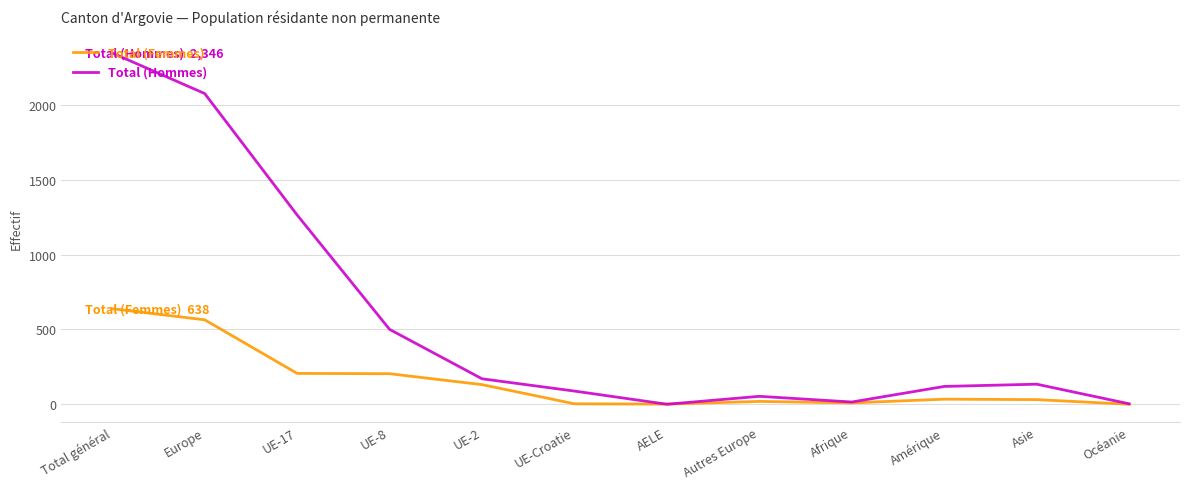

Which series has the largest total across all categories?

Total (Hommes)